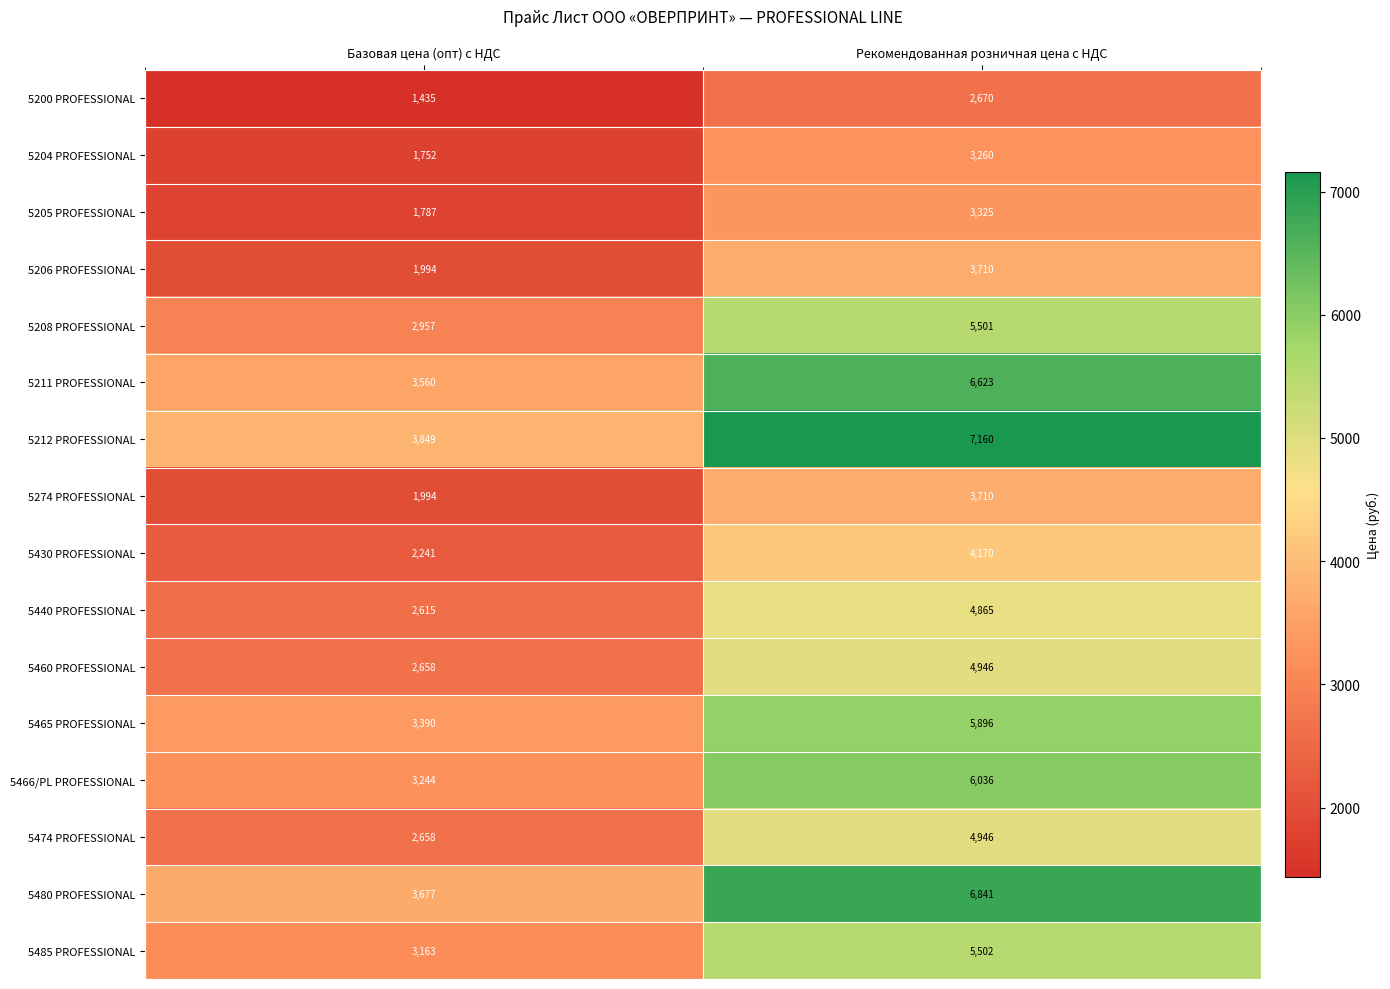

At how many categories does at least one series exceed 2828?

2